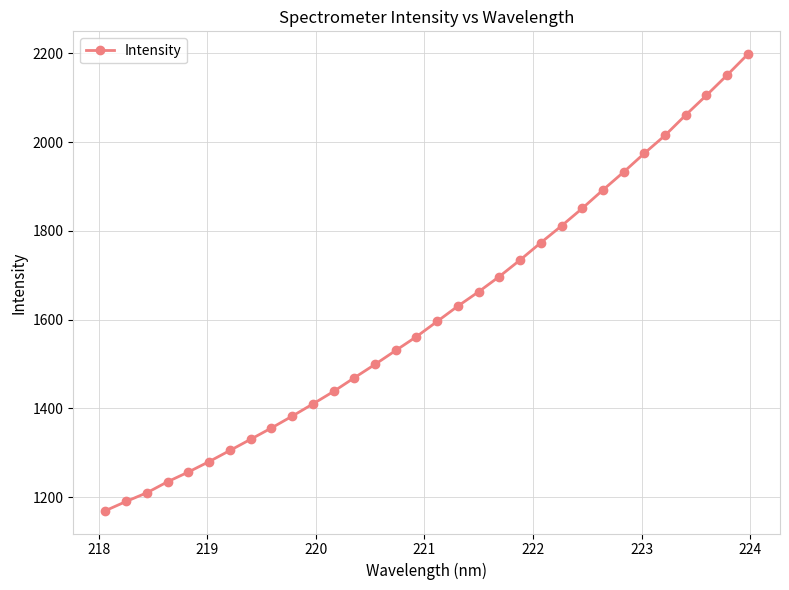

What is the value of the 6th point from the left?

1279.9